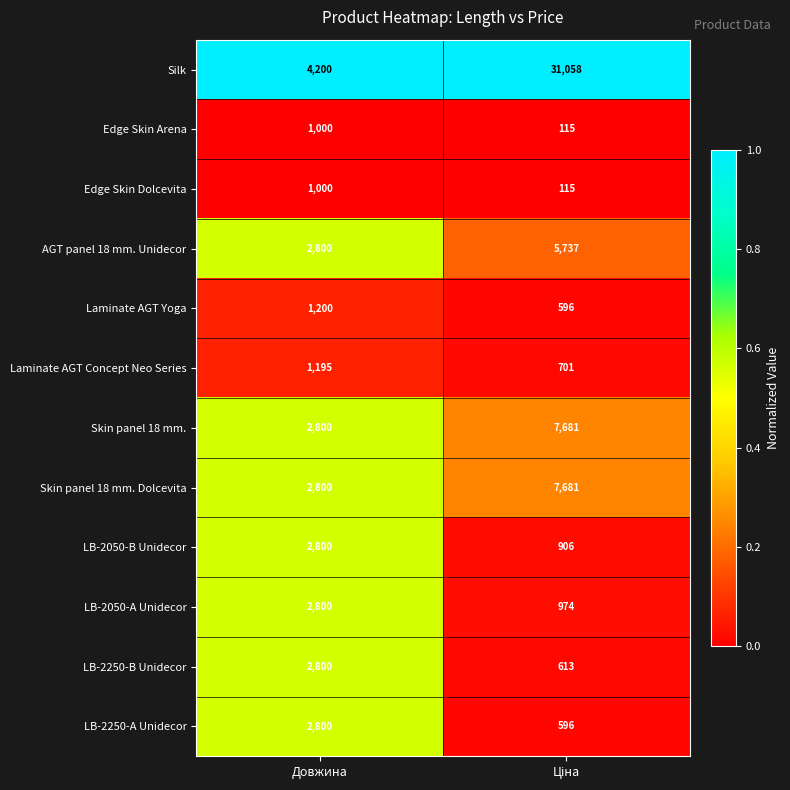

What value does the LB-2050-A Unidecor series have at Довжина?

2800